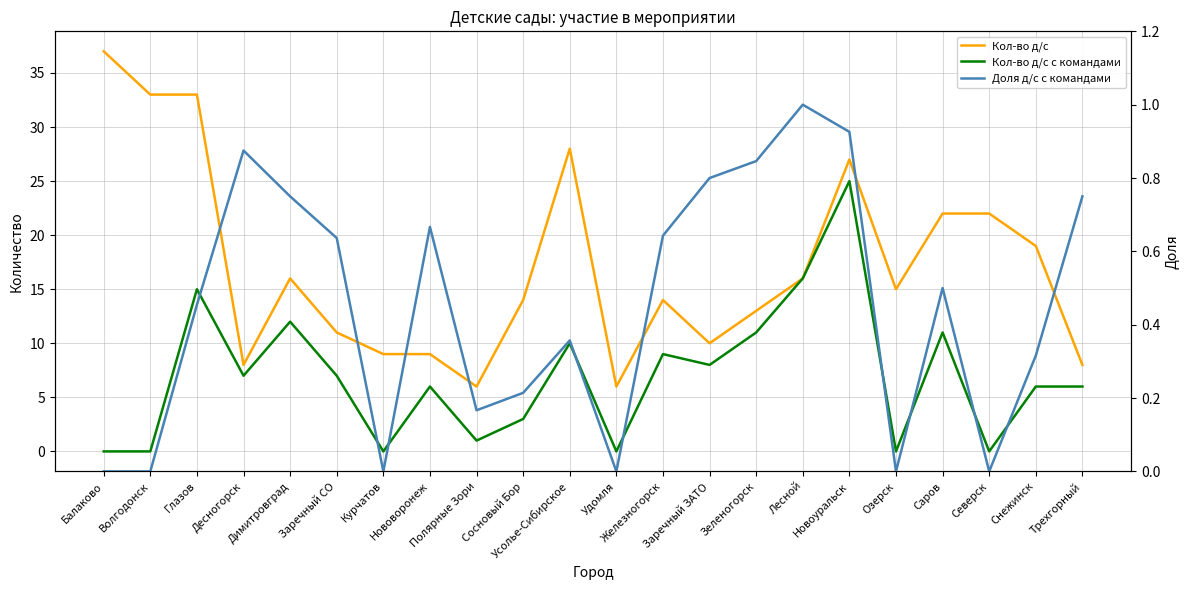

Reading left to right, what are all the values shown in this chart?

Кол-во д/с: Балаково=37.0	Волгодонск=33.0	Глазов=33.0	Десногорск=8.0	Димитровград=16.0	Заречный CО=11.0	Курчатов=9.0	Нововоронеж=9.0	Полярные Зори=6.0	Сосновый Бор=14.0	Усолье-Сибирское=28.0	Удомля=6.0	Железногорск=14.0	Заречный ЗАТО=10.0	Зеленогорск=13.0	Лесной=16.0	Новоуральск=27.0	Озерск=15.0	Саров=22.0	Северск=22.0	Снежинск=19.0	Трехгорный=8.0
Кол-во д/с с командами: Балаково=0.0	Волгодонск=0.0	Глазов=15.0	Десногорск=7.0	Димитровград=12.0	Заречный CО=7.0	Курчатов=0.0	Нововоронеж=6.0	Полярные Зори=1.0	Сосновый Бор=3.0	Усолье-Сибирское=10.0	Удомля=0.0	Железногорск=9.0	Заречный ЗАТО=8.0	Зеленогорск=11.0	Лесной=16.0	Новоуральск=25.0	Озерск=0.0	Саров=11.0	Северск=0.0	Снежинск=6.0	Трехгорный=6.0
Доля д/с с командами: Балаково=0.0	Волгодонск=0.0	Глазов=0.5	Десногорск=0.9	Димитровград=0.8	Заречный CО=0.6	Курчатов=0.0	Нововоронеж=0.7	Полярные Зори=0.2	Сосновый Бор=0.2	Усолье-Сибирское=0.4	Удомля=0.0	Железногорск=0.6	Заречный ЗАТО=0.8	Зеленогорск=0.8	Лесной=1.0	Новоуральск=0.9	Озерск=0.0	Саров=0.5	Северск=0.0	Снежинск=0.3	Трехгорный=0.8